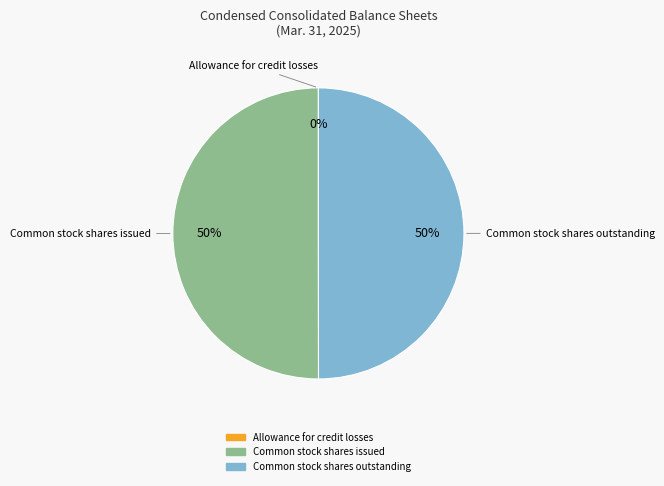

True or false: Common stock shares issued accounts for 61% of the total.

False